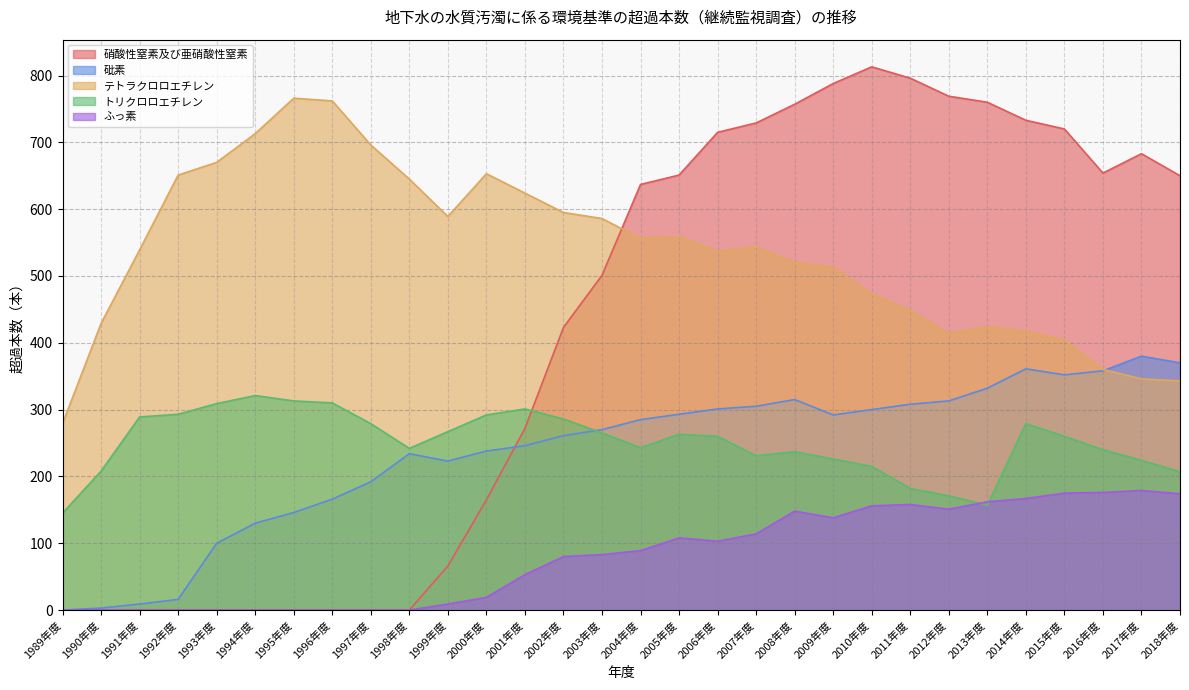

What is the label of the 11th point from the left?

1999年度